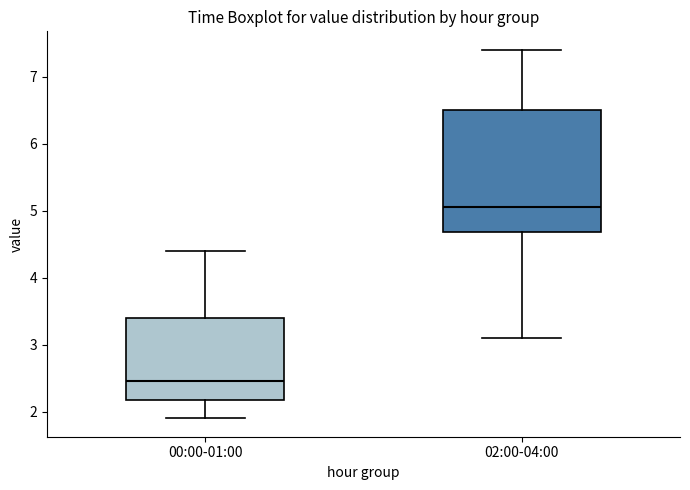

Comparing the boxes themselves (not the whiskers), which one is the tallest?

02:00-04:00